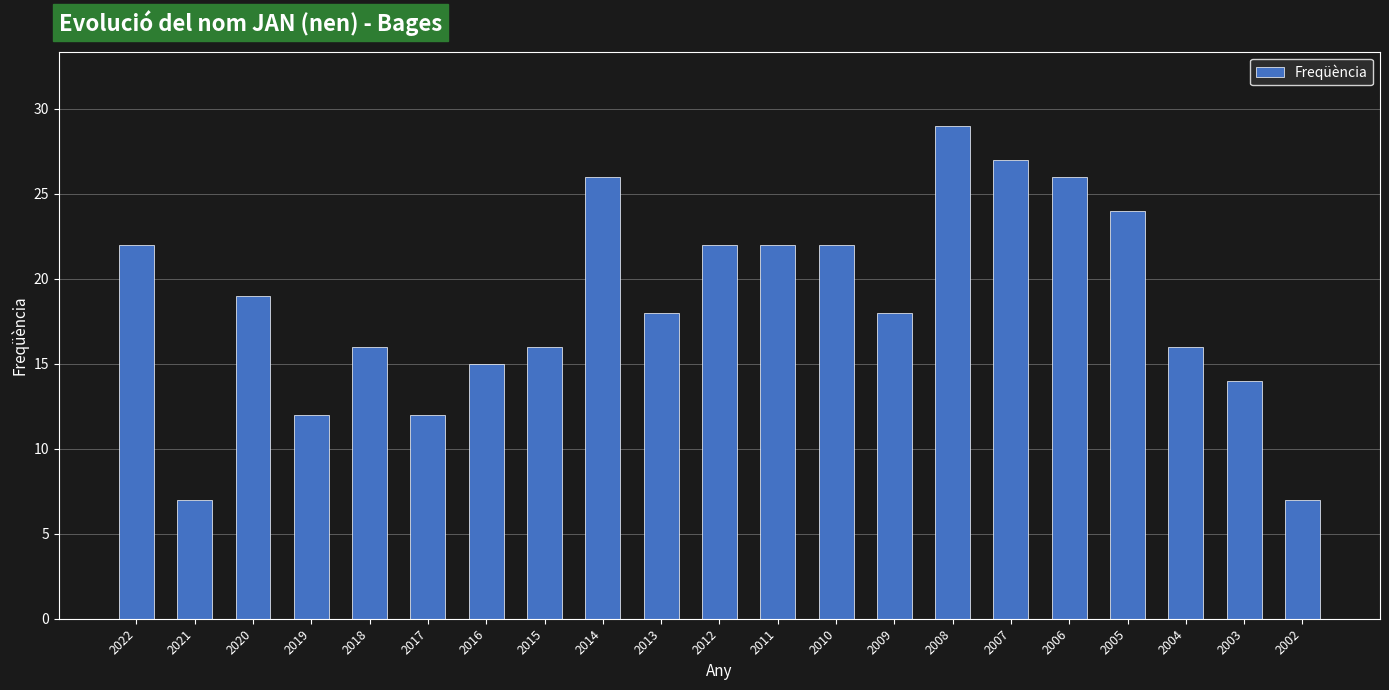

What is the difference between the values at 2020 and 2022?

3